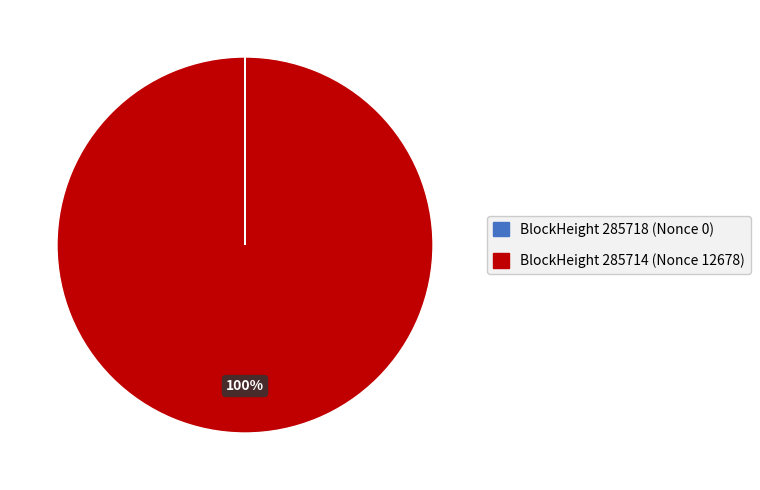

To the nearest percent, what is the difference between the largest and smallest slice percentages?

100%